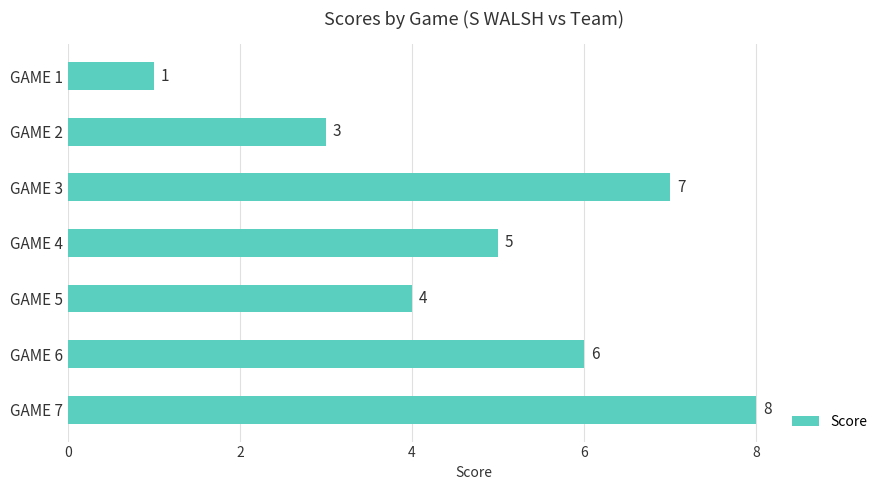

Which category has the highest value across all series?

GAME 7